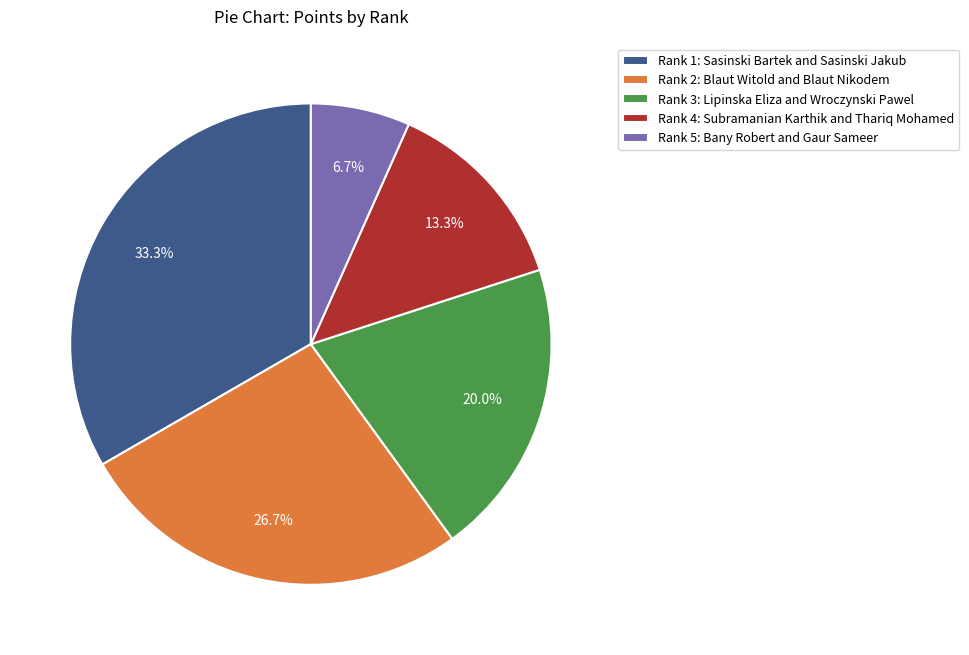

True or false: Rank 3: Lipinska Eliza and Wroczynski Pawel accounts for 20% of the total.

True